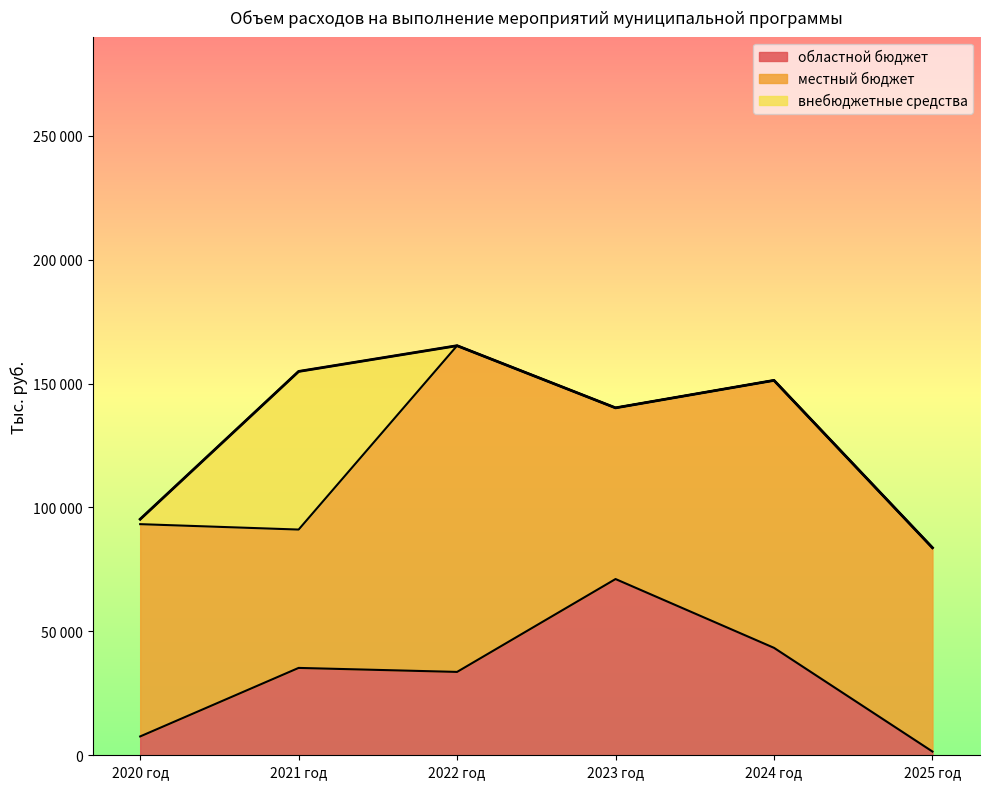

Which series has the largest total across all categories?

местный бюджет